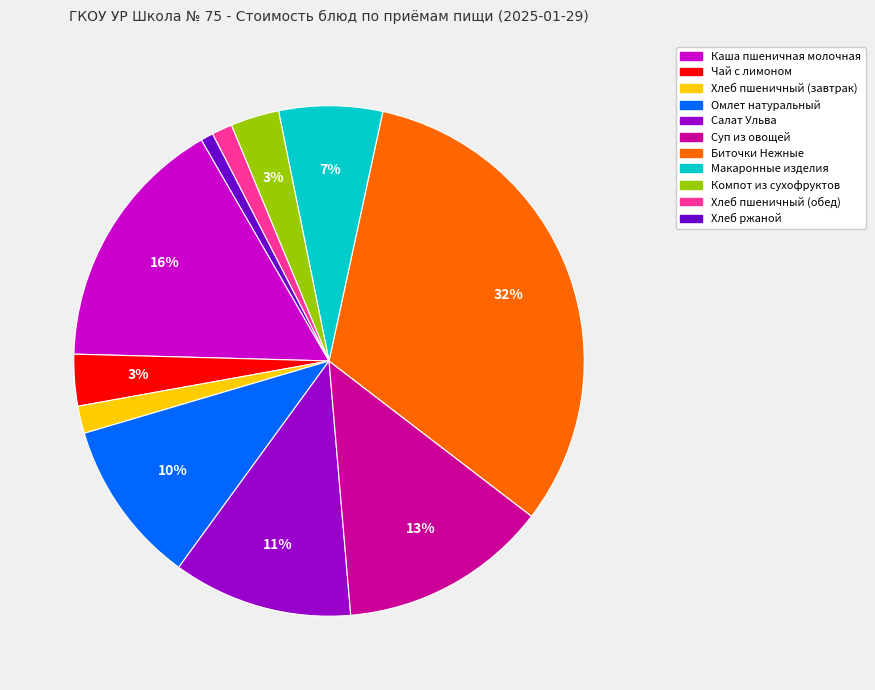

Is there a majority slice in this chart?

No